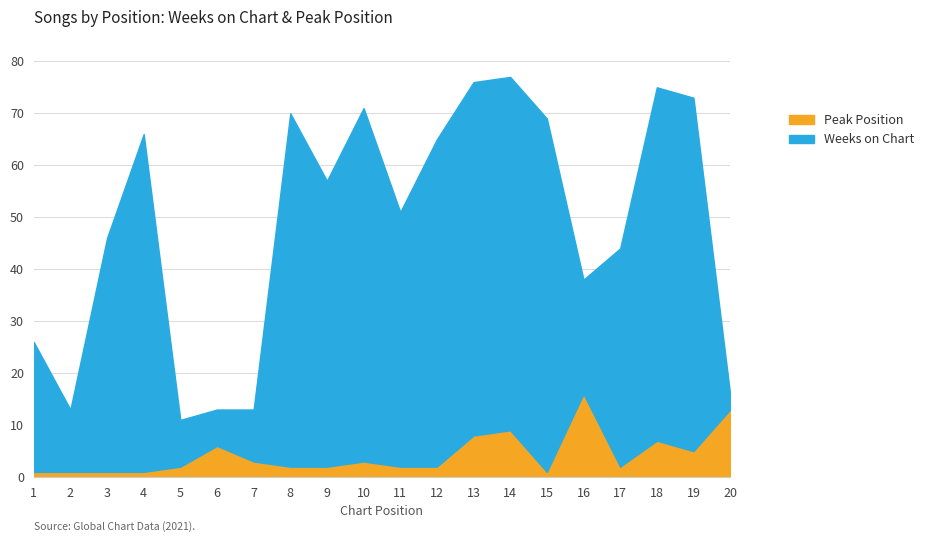

True or false: Weeks on Chart and Peak Position cross at least once.

True